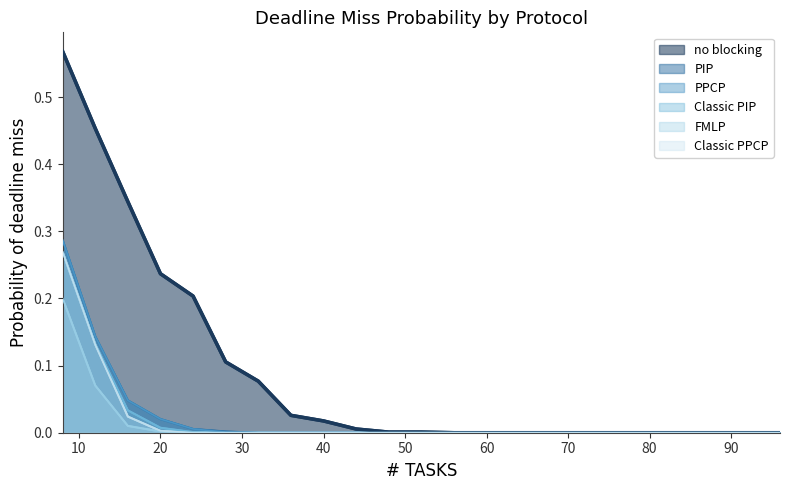

Reading right to left, extract all data points from this chart.

no blocking: 0.0	0.0	0.0	0.0	0.0	0.0	0.0	0.0	0.0	0.0	0.0	0.0	0.0	0.0	0.0	0.0	0.1	0.1	0.2	0.2	0.3	0.5	0.6
PIP: 0.0	0.0	0.0	0.0	0.0	0.0	0.0	0.0	0.0	0.0	0.0	0.0	0.0	0.0	0.0	0.0	0.0	0.0	0.0	0.0	0.0	0.1	0.3
PPCP: 0.0	0.0	0.0	0.0	0.0	0.0	0.0	0.0	0.0	0.0	0.0	0.0	0.0	0.0	0.0	0.0	0.0	0.0	0.0	0.0	0.0	0.1	0.3
Classic PIP: 0.0	0.0	0.0	0.0	0.0	0.0	0.0	0.0	0.0	0.0	0.0	0.0	0.0	0.0	0.0	0.0	0.0	0.0	0.0	0.0	0.0	0.1	0.3
FMLP: 0.0	0.0	0.0	0.0	0.0	0.0	0.0	0.0	0.0	0.0	0.0	0.0	0.0	0.0	0.0	0.0	0.0	0.0	0.0	0.0	0.0	0.1	0.2
Classic PPCP: 0.0	0.0	0.0	0.0	0.0	0.0	0.0	0.0	0.0	0.0	0.0	0.0	0.0	0.0	0.0	0.0	0.0	0.0	0.0	0.0	0.0	0.1	0.3